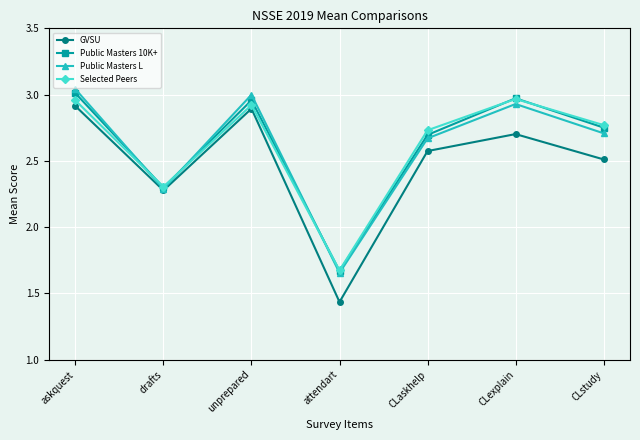

Which series has the widest spread of values?

GVSU